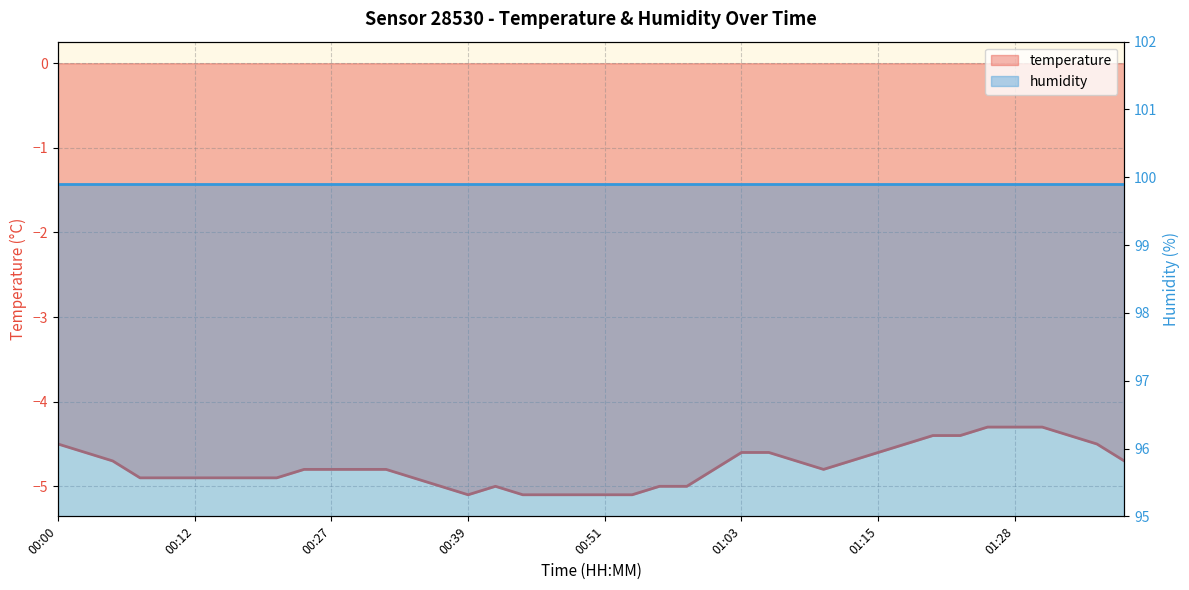

What is the label of the 37th point from the left?

01:30